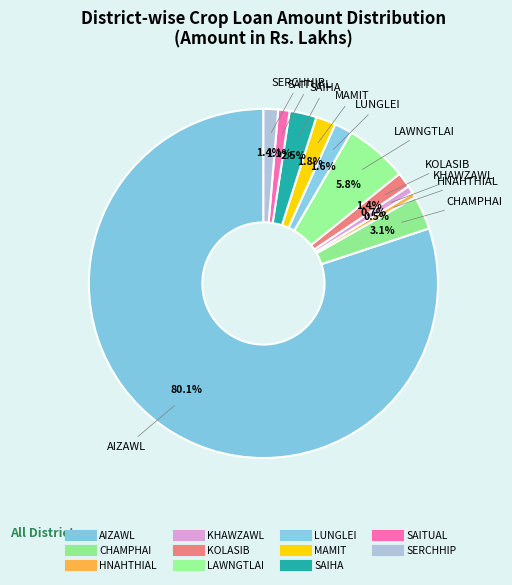

The MAMIT slice represents 15% of the pie. True or false?

False